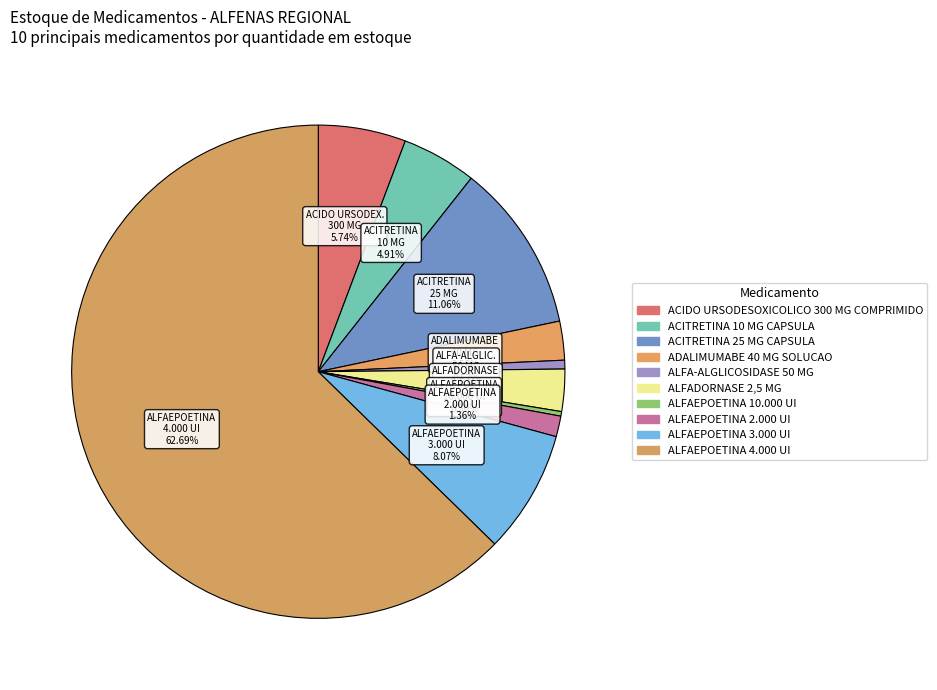

Count the number of slices in the pie.

10